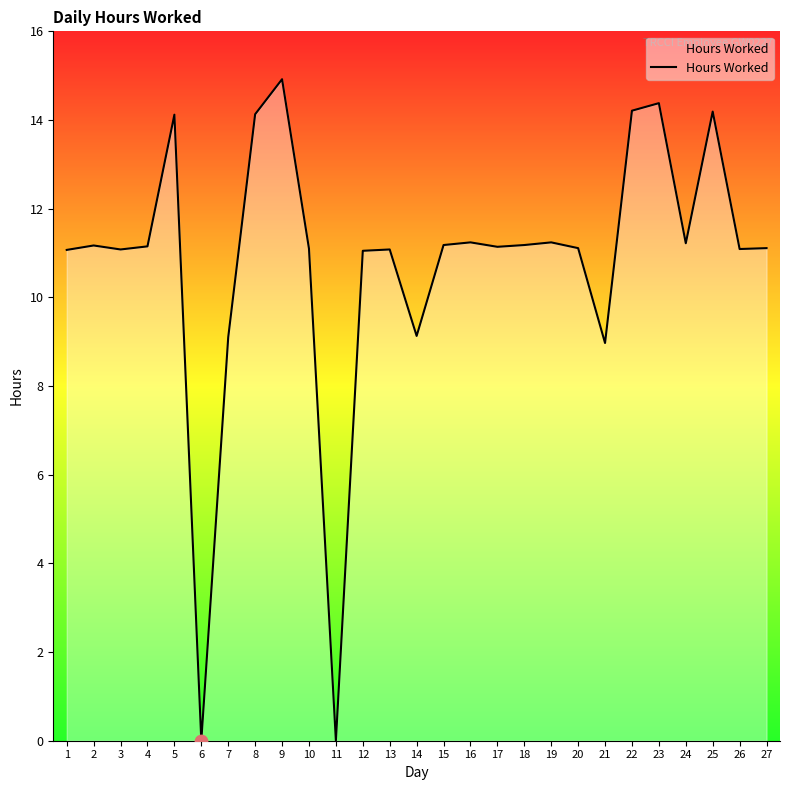

Which has a higher value, 7 or 17?

17